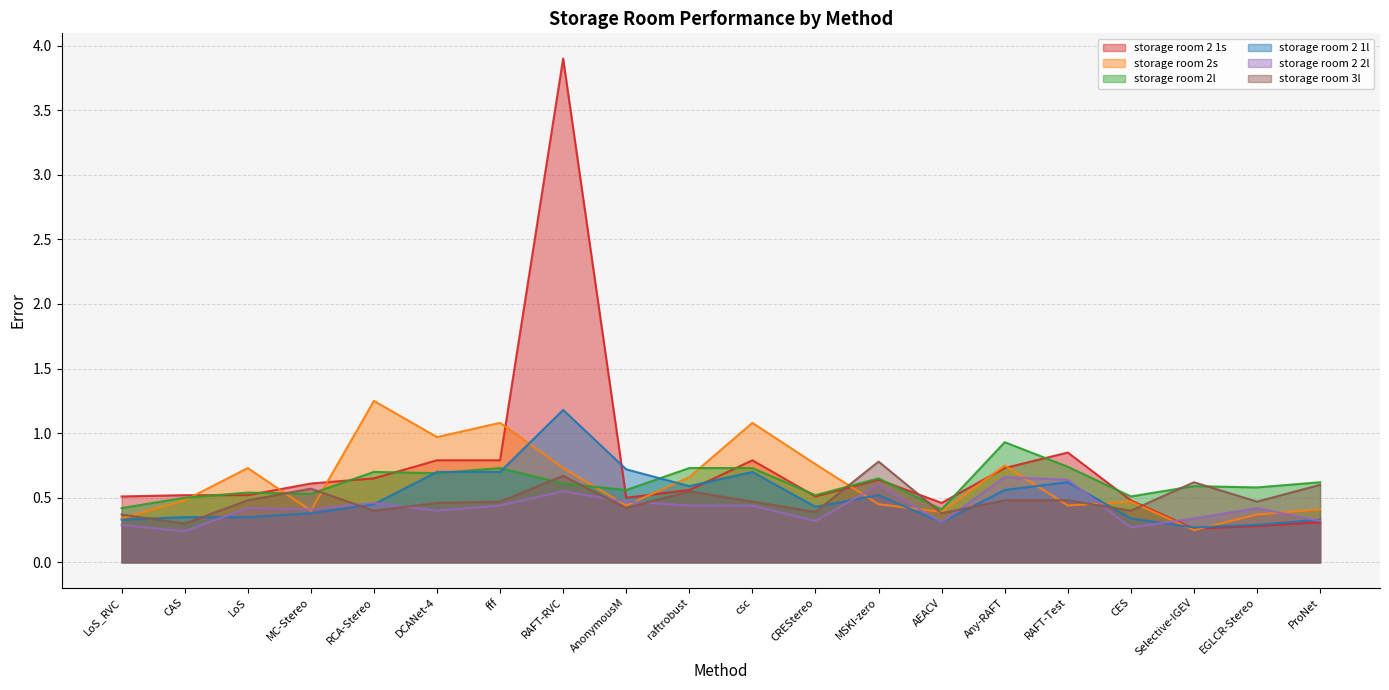

Which series has the largest total across all categories?

storage room 2 1s